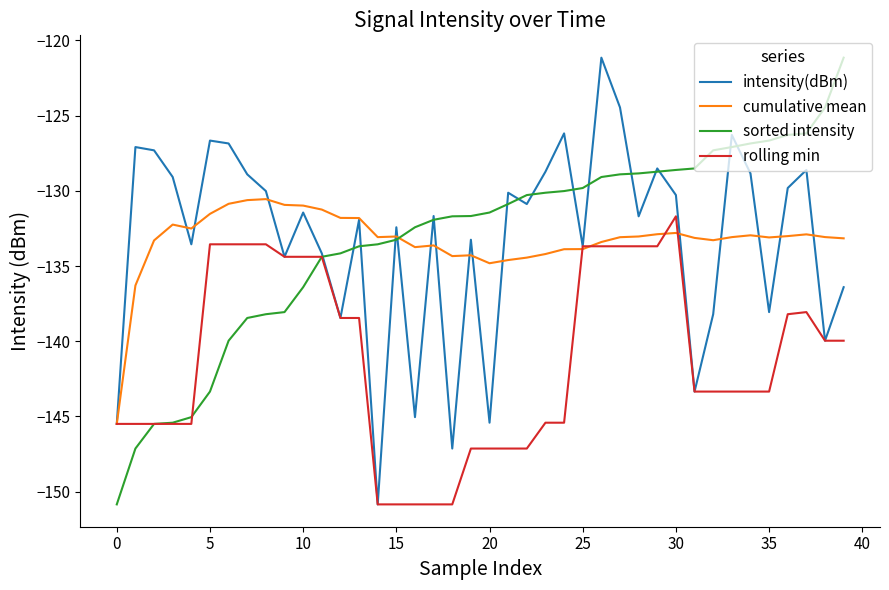

What is the difference between the second highest and second lowest values in the cumulative mean series?

5.7